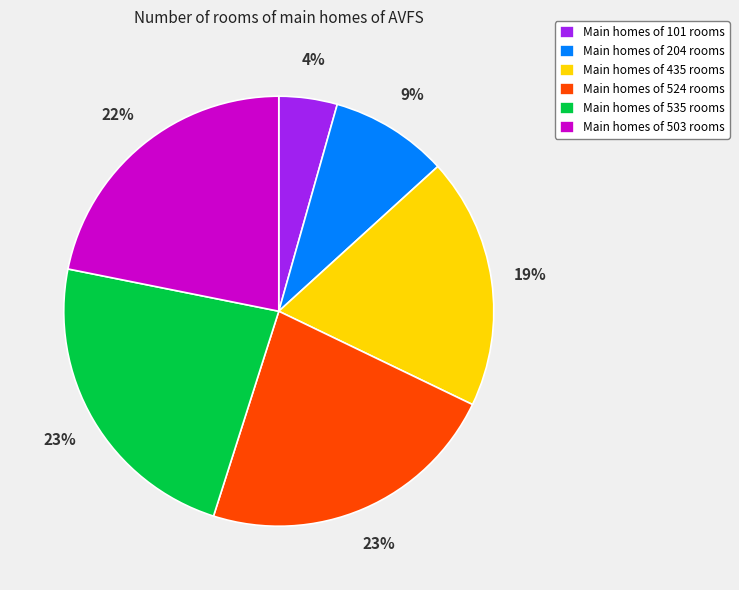

Count the number of slices in the pie.

6